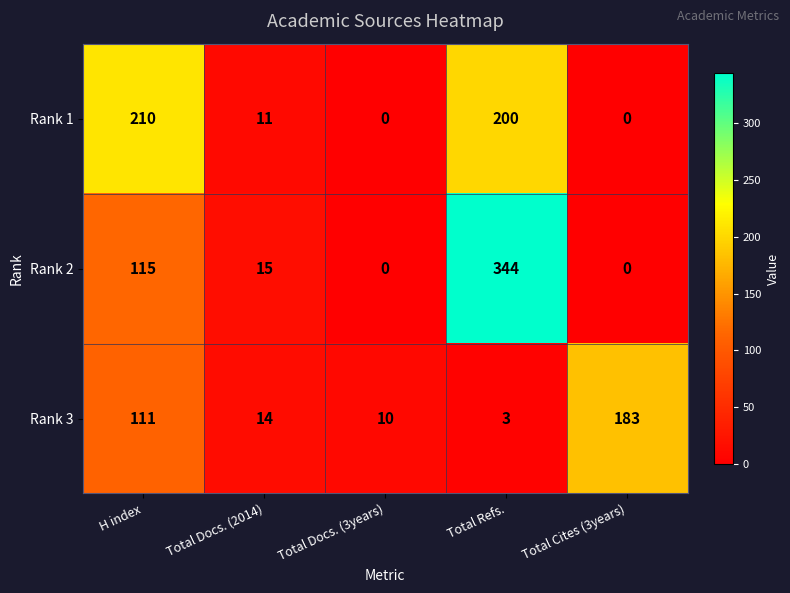

What is the sum of all Rank 2 values?

474